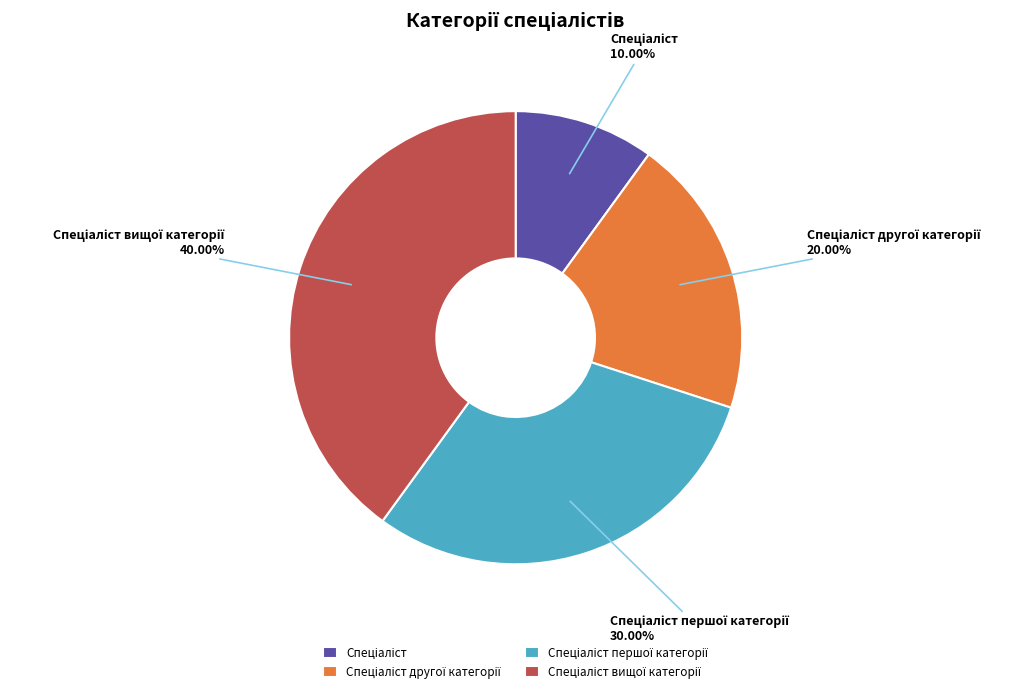

Is there any slice that represents more than half of the pie?

No